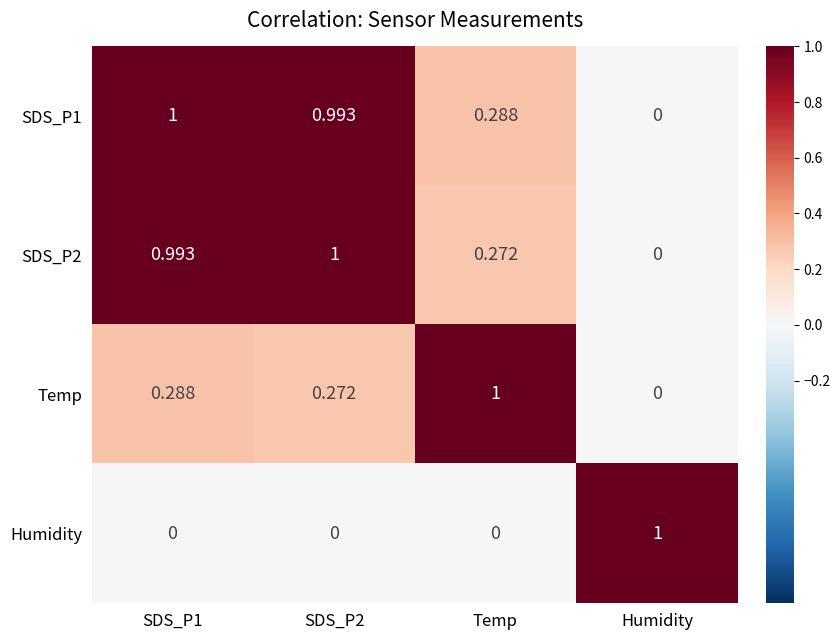

Which series changed the most between SDS_P1 and SDS_P2?

Temp